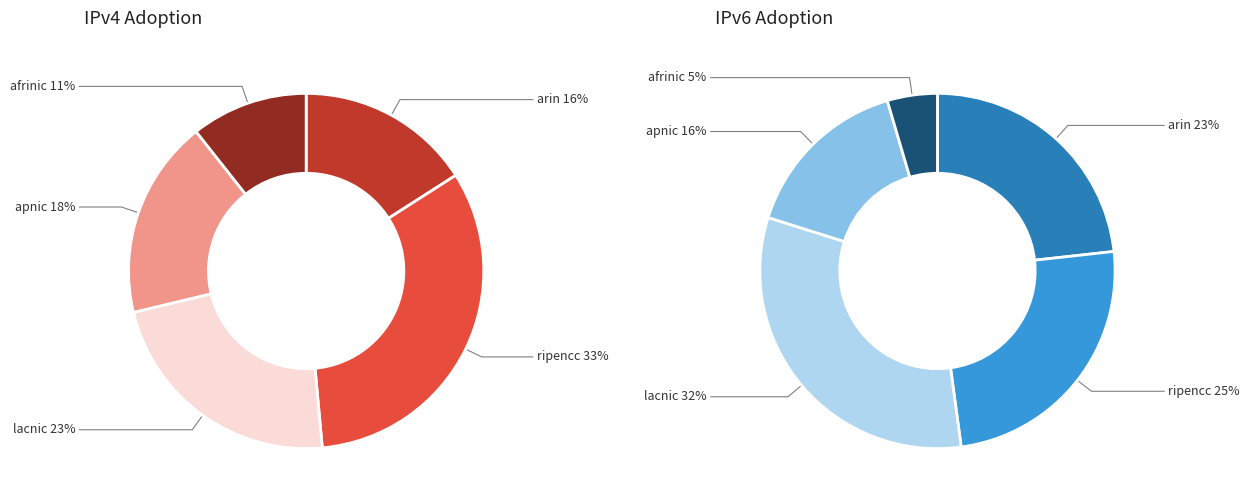

Rank the categories by value from lowest to highest.

afrinic, arin, apnic, lacnic, ripencc